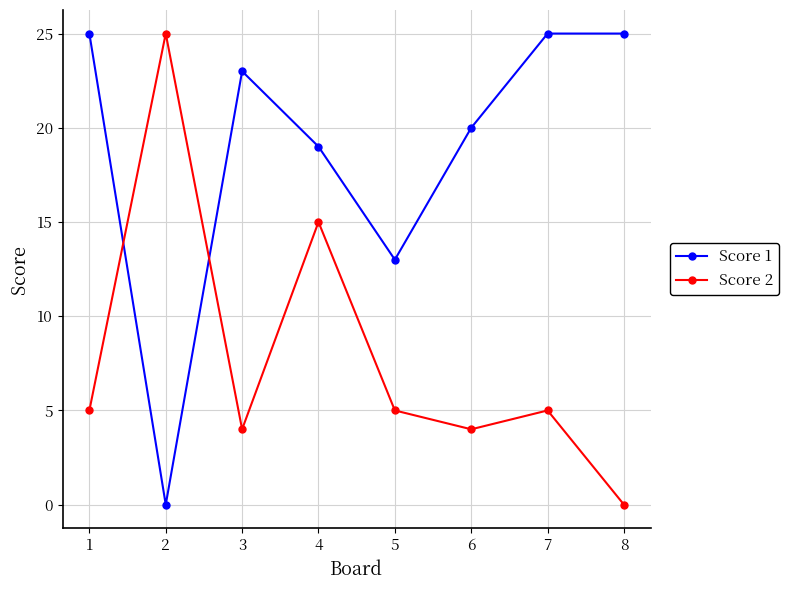

Reading left to right, transcribe all the data shown in this chart.

Score 1: 1=25	2=0	3=23	4=19	5=13	6=20	7=25	8=25
Score 2: 1=5	2=25	3=4	4=15	5=5	6=4	7=5	8=0